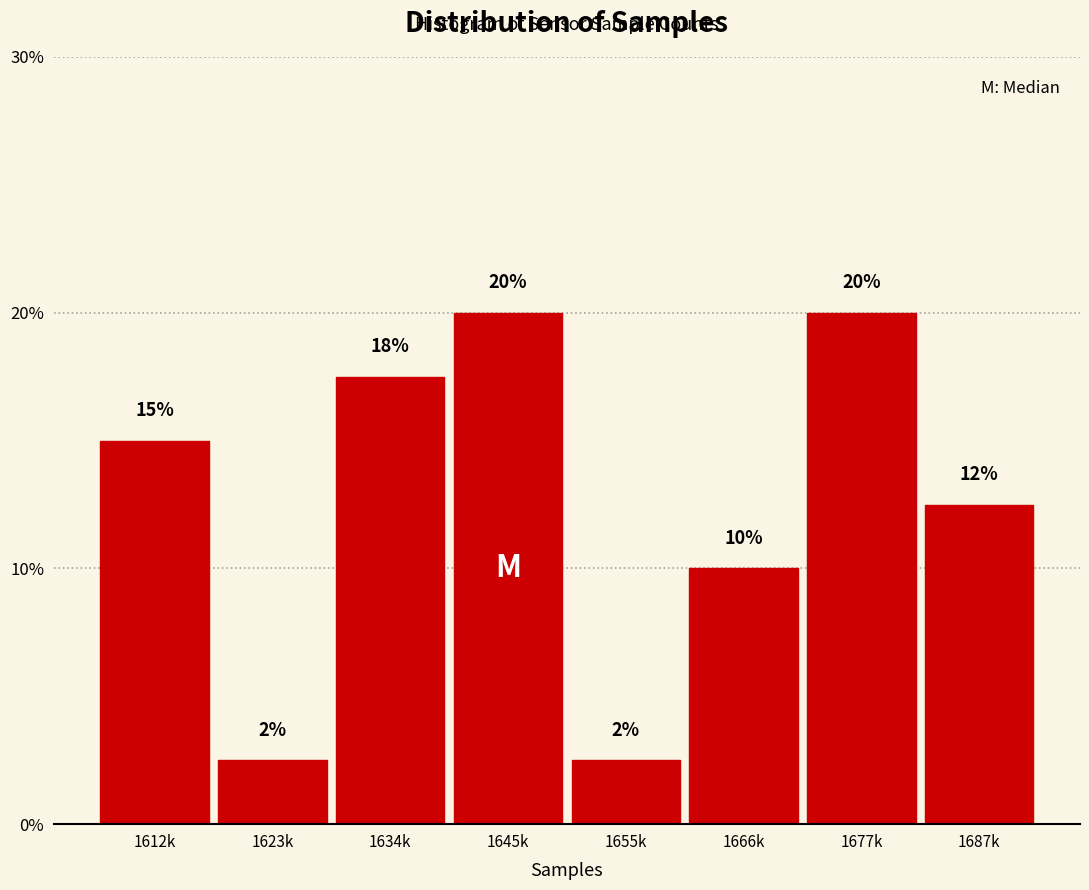

What is the label of the 7th bar from the left?

1677k